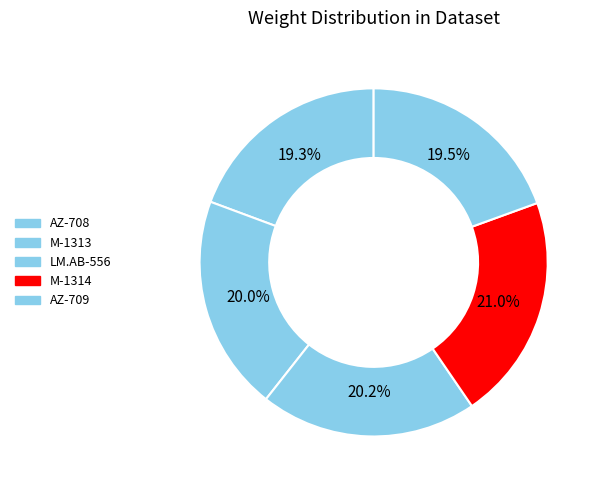

How many slices are in this pie chart?

5